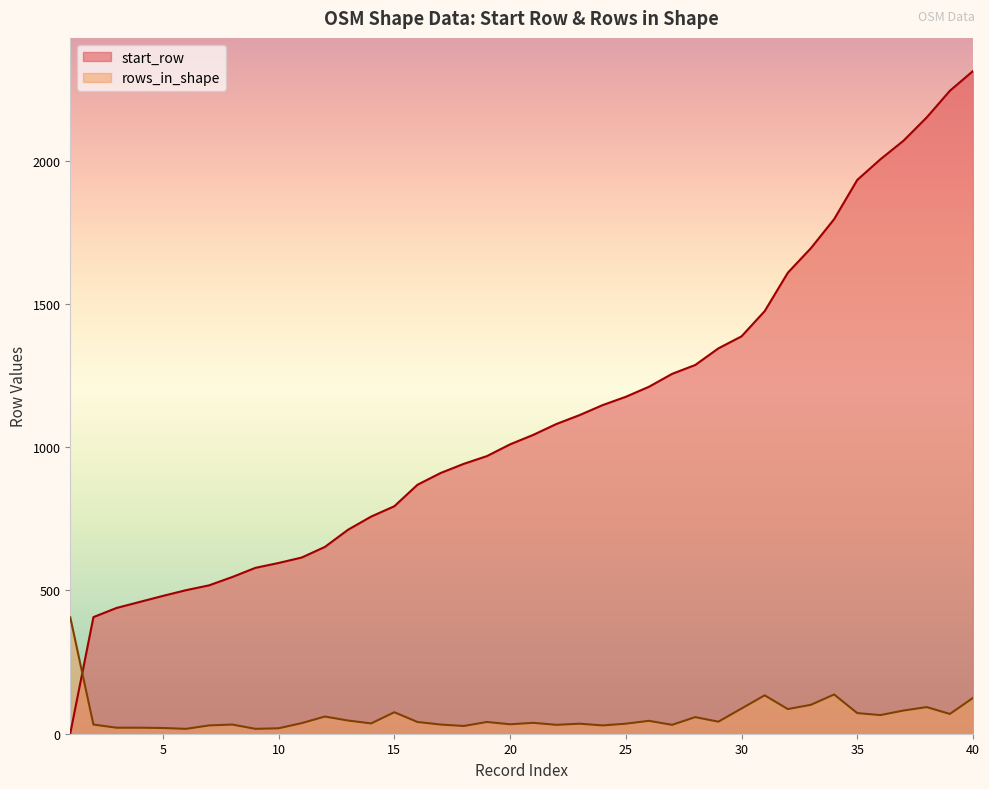

What is the sum of all start_row values?

44096